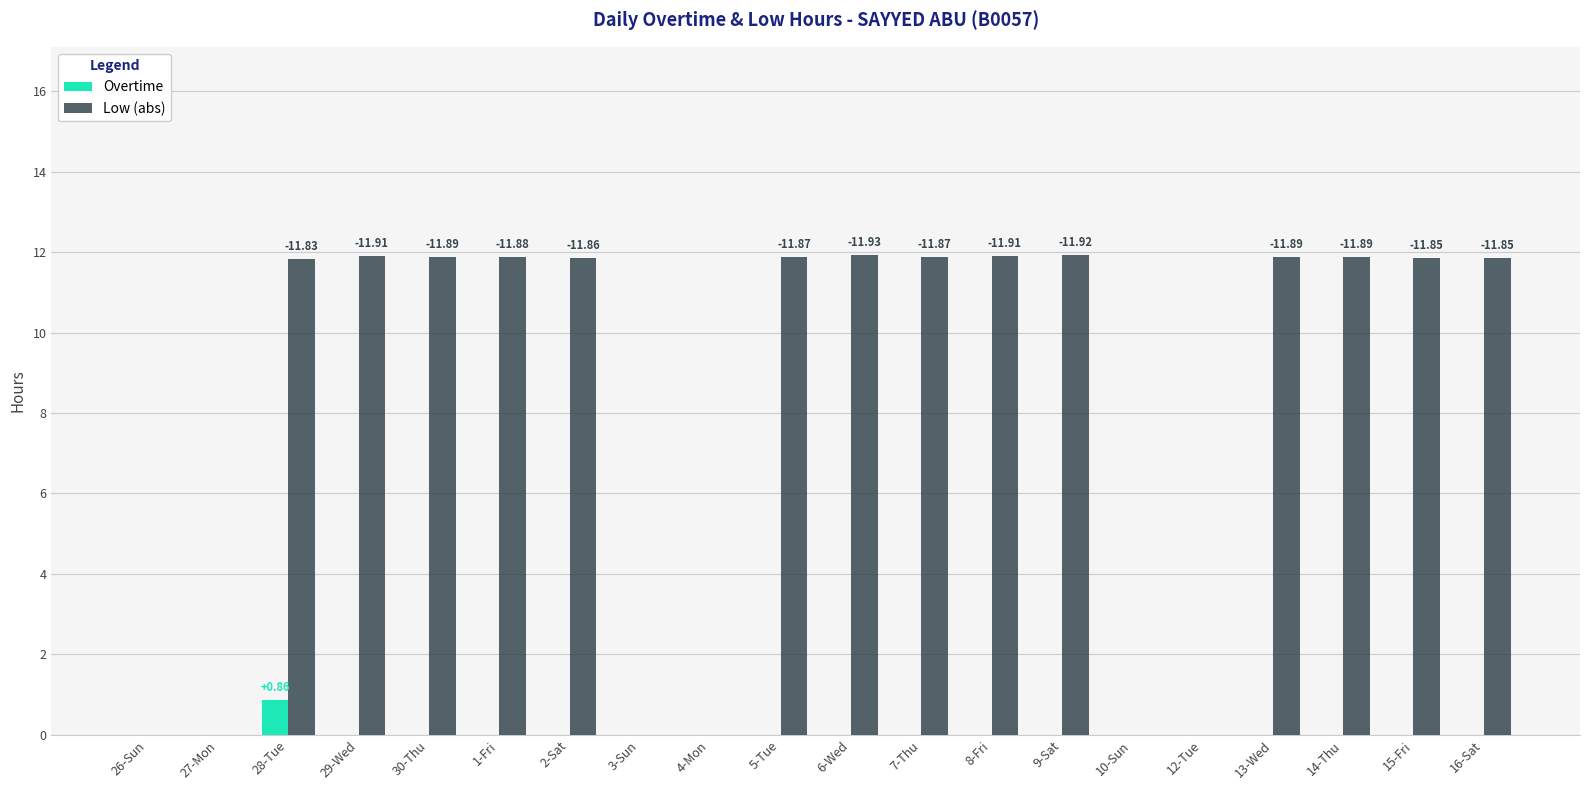

Which series changed the most between 27-Mon and 30-Thu?

Low (abs)